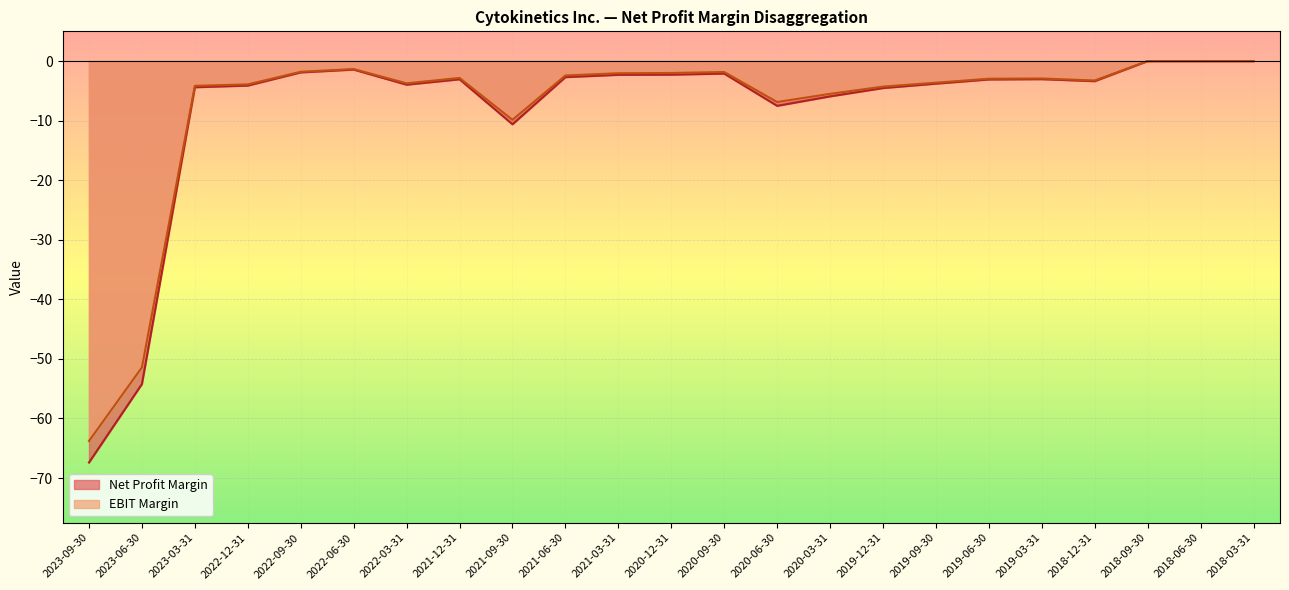

Reading right to left, what are all the values shown in this chart?

Net Profit Margin: 2018-03-31=0.0	2018-06-30=0.0	2018-09-30=0.0	2018-12-31=-3.4	2019-03-31=-3.0	2019-06-30=-3.1	2019-09-30=-3.8	2019-12-31=-4.5	2020-03-31=-5.9	2020-06-30=-7.5	2020-09-30=-2.1	2020-12-31=-2.3	2021-03-31=-2.3	2021-06-30=-2.7	2021-09-30=-10.6	2021-12-31=-3.1	2022-03-31=-4.0	2022-06-30=-1.4	2022-09-30=-1.9	2022-12-31=-4.1	2023-03-31=-4.4	2023-06-30=-54.2	2023-09-30=-67.4
EBIT Margin: 2018-03-31=0.0	2018-06-30=0.0	2018-09-30=0.0	2018-12-31=-3.3	2019-03-31=-2.9	2019-06-30=-3.0	2019-09-30=-3.6	2019-12-31=-4.3	2020-03-31=-5.5	2020-06-30=-6.9	2020-09-30=-1.8	2020-12-31=-2.0	2021-03-31=-2.0	2021-06-30=-2.4	2021-09-30=-9.9	2021-12-31=-2.8	2022-03-31=-3.7	2022-06-30=-1.3	2022-09-30=-1.8	2022-12-31=-3.9	2023-03-31=-4.2	2023-06-30=-51.4	2023-09-30=-63.8